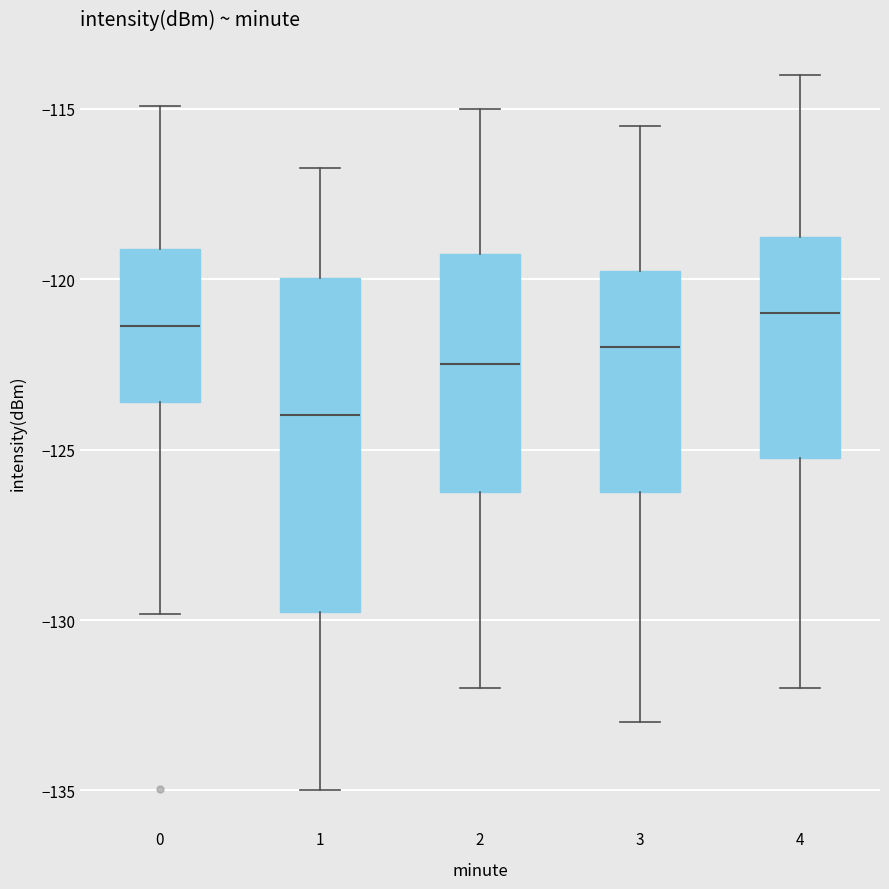

Reading left to right, read every box against the y-axis: the position of its median line, the range the box covers, and the ends of its whiskers. The values are not printed on the chart, so give them approximately, as read against the axis.

0: median -121.5, box -123.5 to -119.0, whiskers -130.0 to -115.0
1: median -124.0, box -130.0 to -120.0, whiskers -135.0 to -116.5
2: median -122.5, box -126.0 to -119.0, whiskers -132.0 to -115.0
3: median -122.0, box -126.0 to -119.5, whiskers -133.0 to -115.5
4: median -121.0, box -125.0 to -118.5, whiskers -132.0 to -114.0